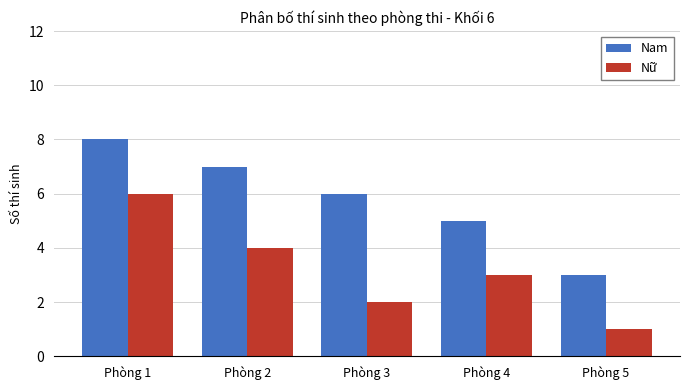

Which series has the largest total across all categories?

Nam